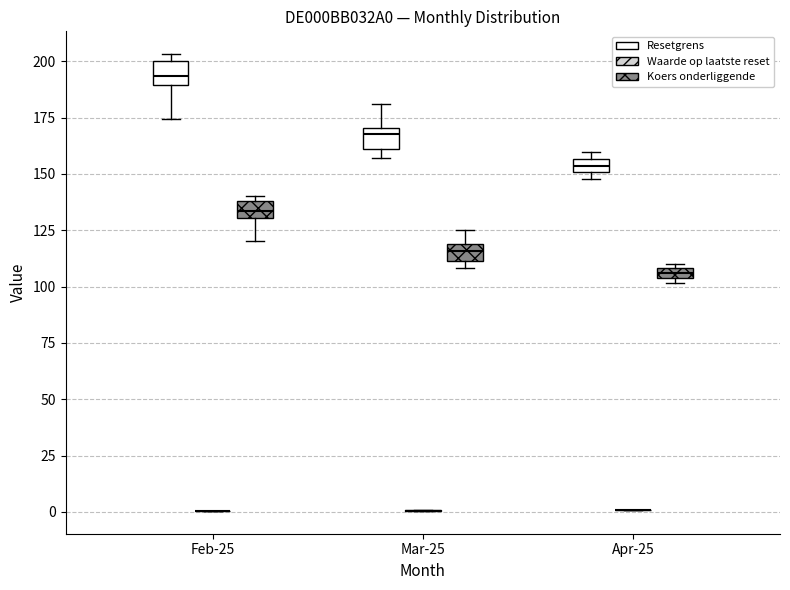

Where is the upper edge of the box for Mar-25 (Koers onderliggende) on the y-axis? The values are not printed on the chart, so give them approximately, as read against the axis.

120